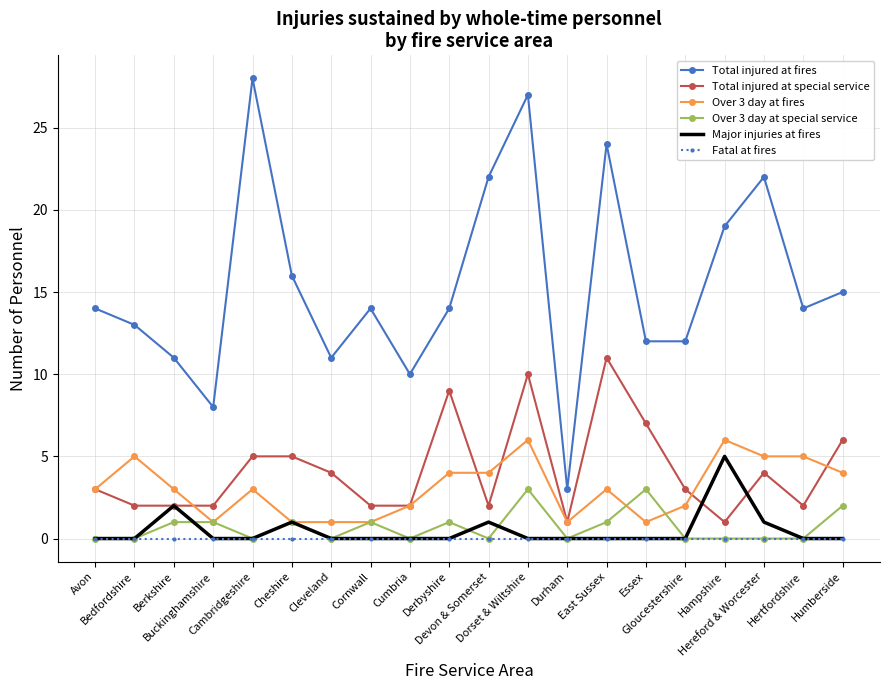

Is the value of Over 3 day at special service at Dorset & Wiltshire greater than the value of Major injuries at fires at Hampshire?

No